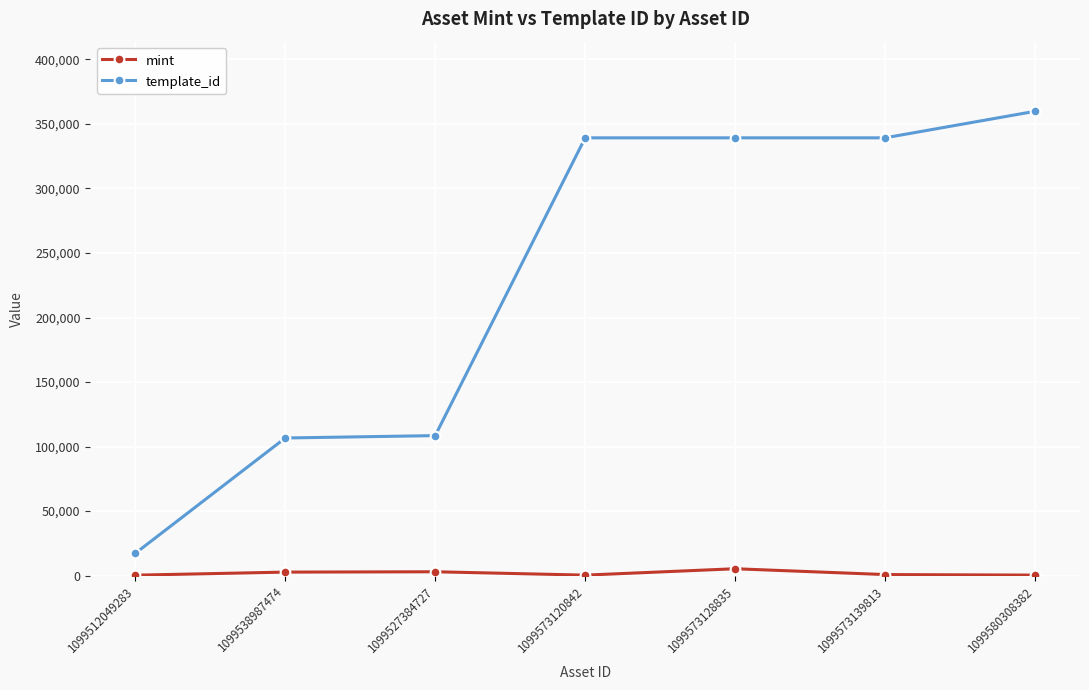

True or false: template_id has a value of 339229 at 1099573139813.

True